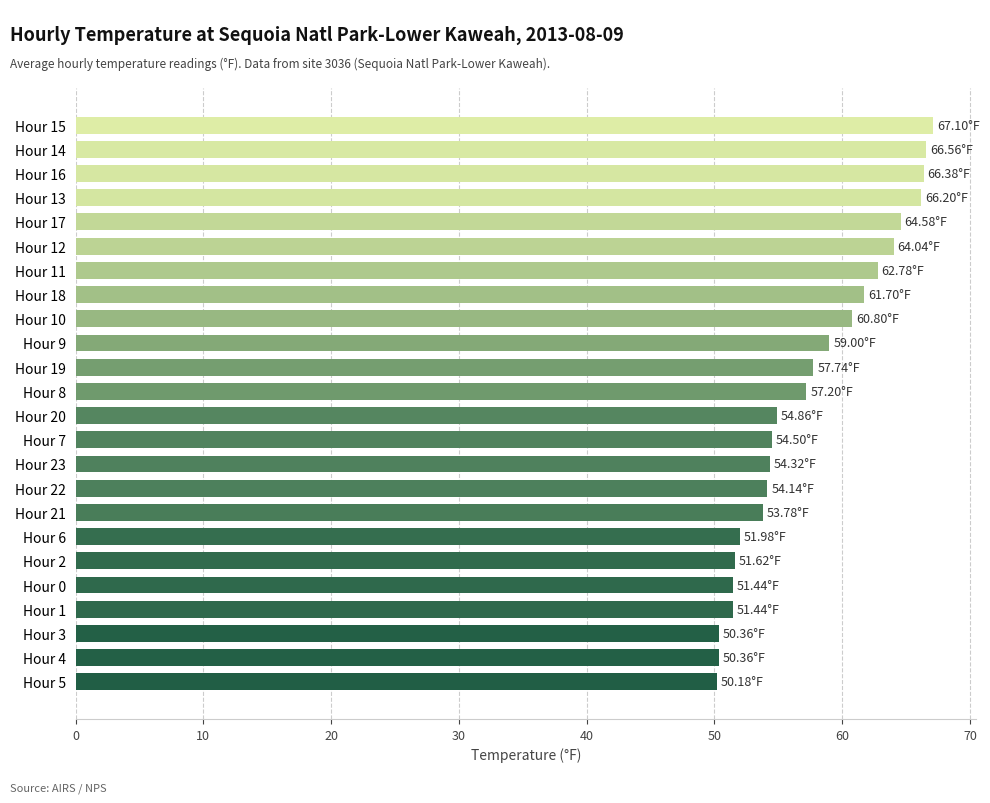

What is the average value?

57.6